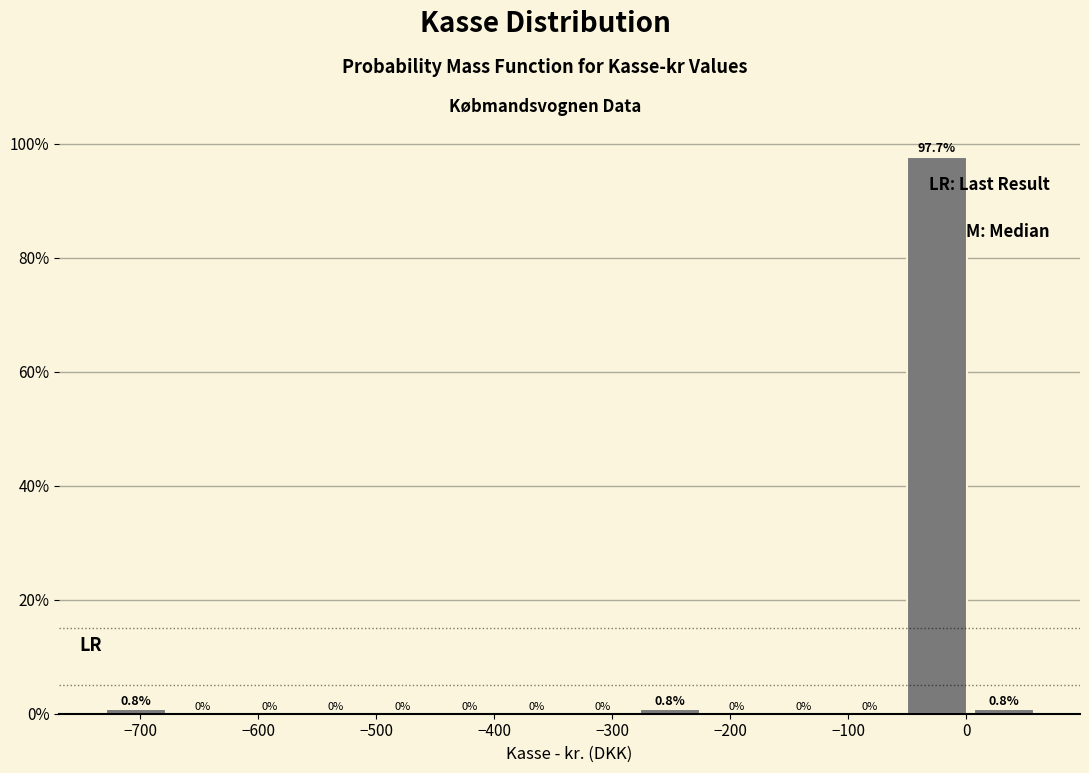

Over which range of the x-axis is the bar tallest?

-50 to 0